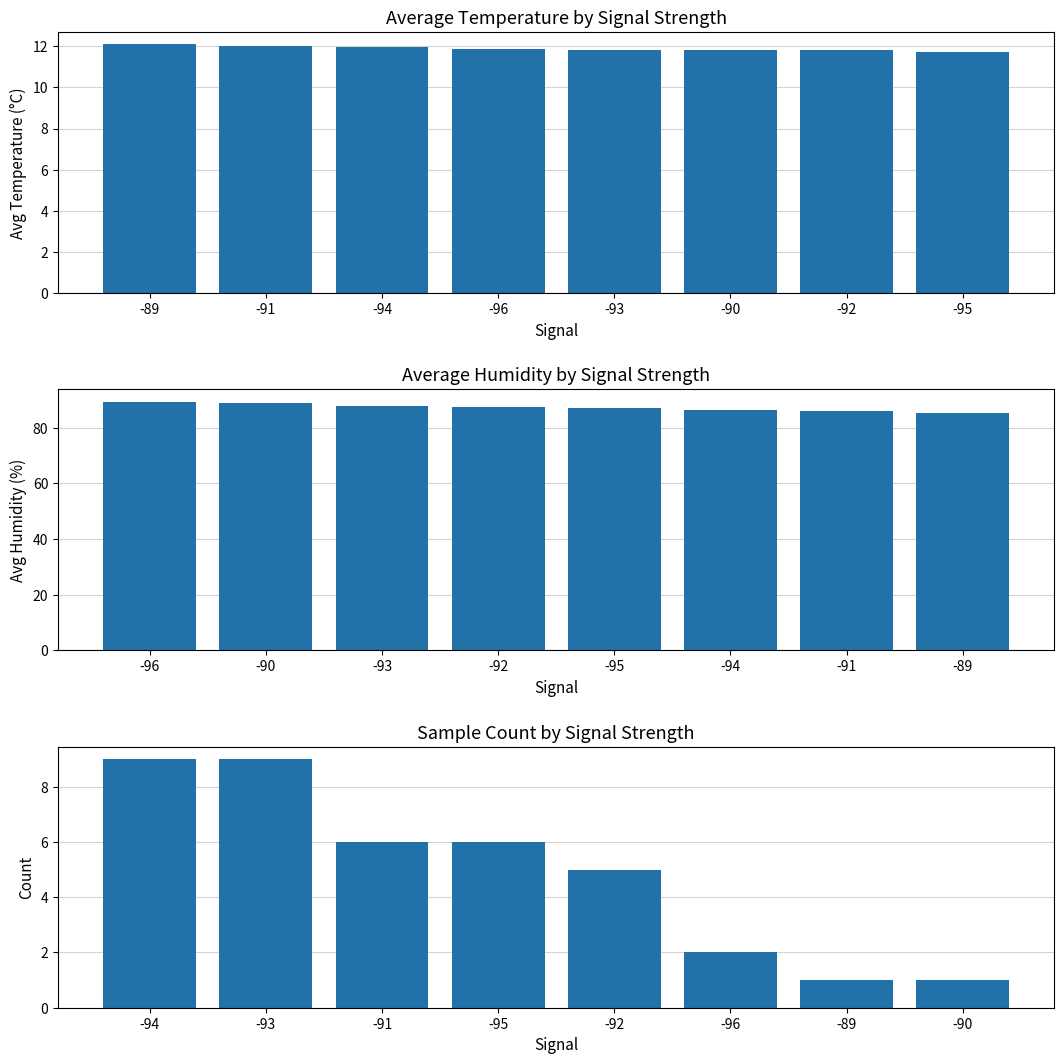

What is the sum of all Count values?

39.0